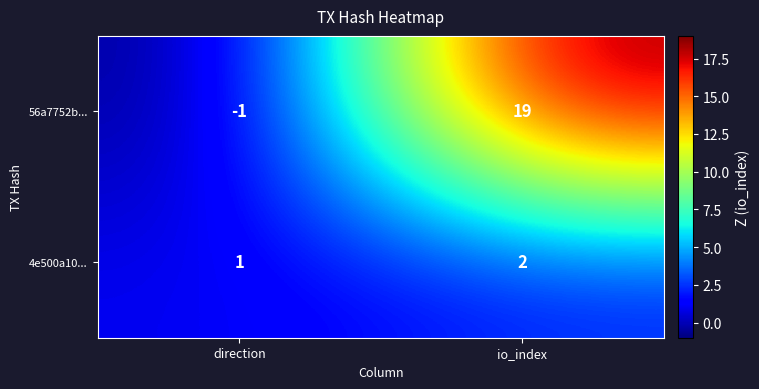

Rank the series by their maximum value, from lowest to highest.

4e500a10..., 56a7752b...